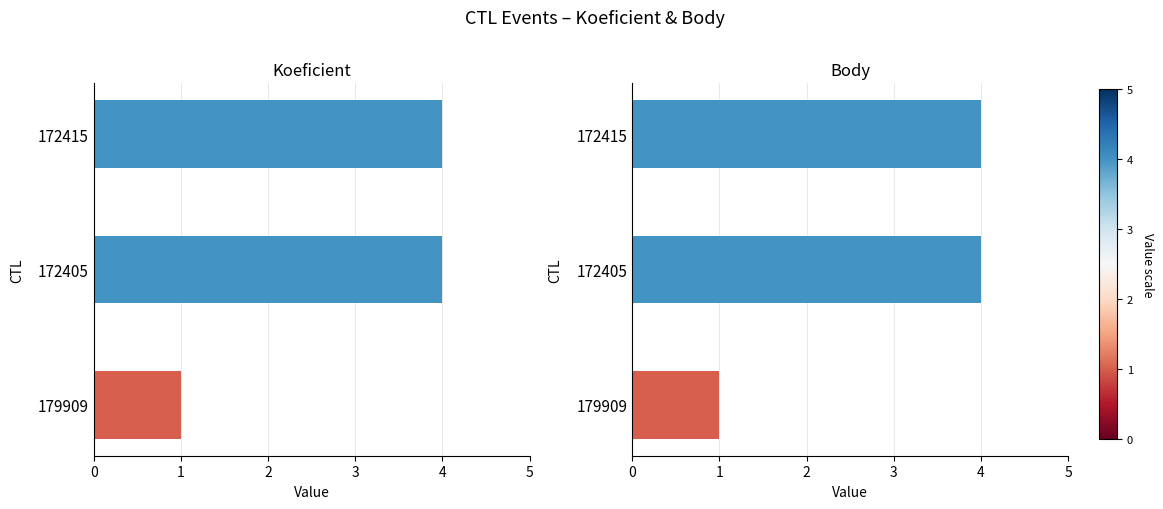

Reading left to right, extract all data points from this chart.

Koeficient: 1	4	4
Body: 1	4	4